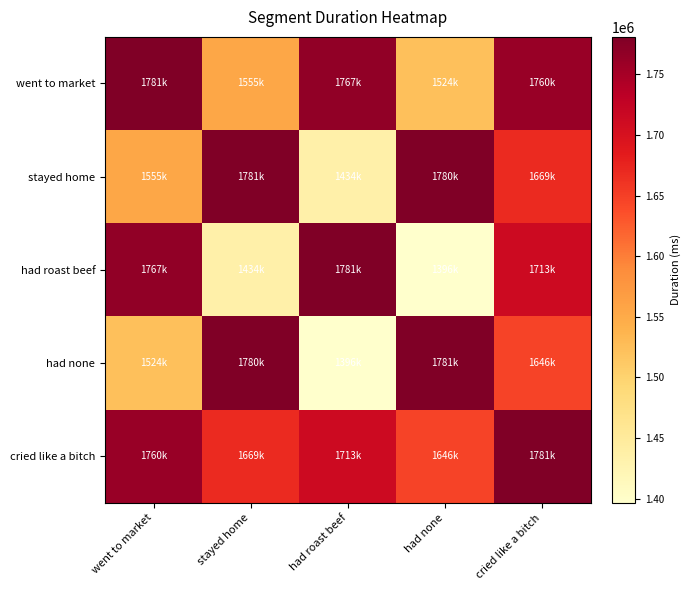

Which series has the largest range (max minus min)?

had none